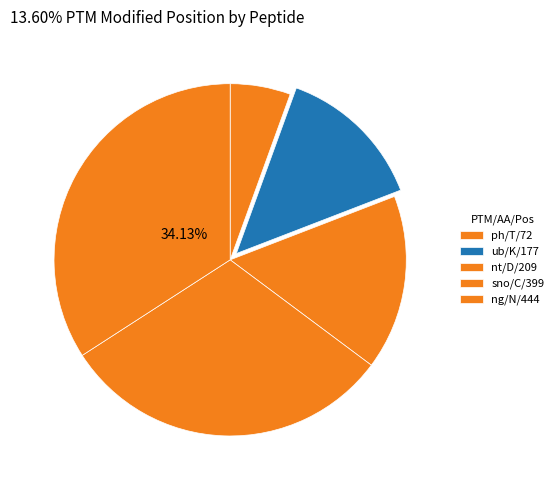

How many segments does this pie chart have?

5